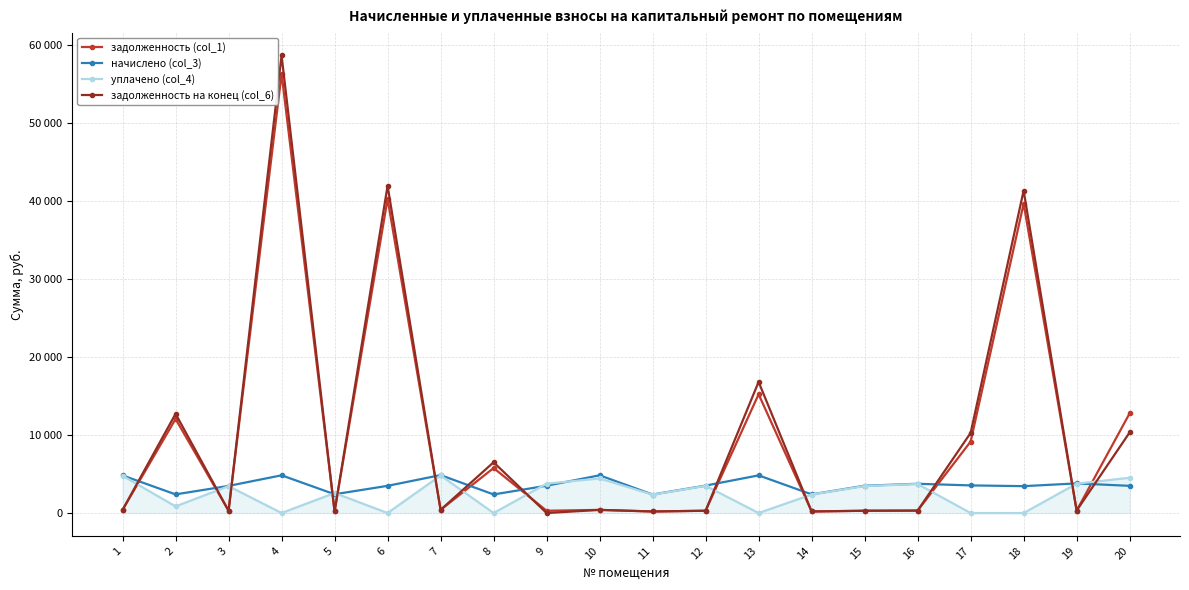

Which series has the widest spread of values?

задолженность на конец (col_6)